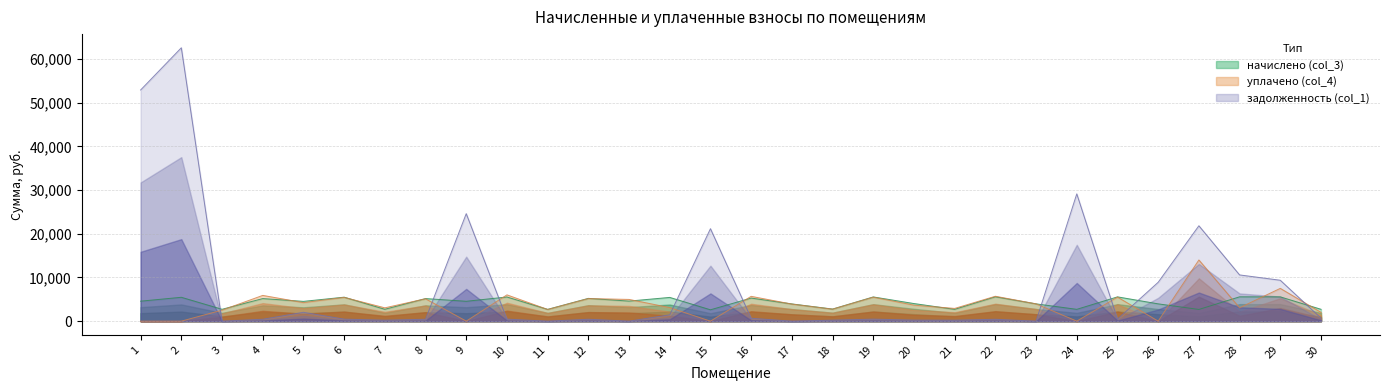

Reading right to left, list all the values displayed in this chart.

задолженность (col_1): 30=682.3	29=9358.8	28=10578.5	27=21827.5	26=8895.3	25=463.1	24=29131.2	23=0.0	22=427.7	21=225.2	20=243.5	19=461.6	18=230.4	17=0.0	16=655.3	15=21161.0	14=1444.0	13=0.0	12=434.2	11=0.0	10=460.9	9=24601.1	8=430.5	7=226.1	6=457.2	5=2025.1	4=430.5	3=0.0	2=62560.9	1=52901.7
начислено (col_3): 30=2712.1	29=5557.6	28=5566.4	27=2676.5	26=3957.0	25=5557.6	24=2703.1	23=3957.0	22=5575.3	21=2703.1	20=4028.0	19=5539.7	18=2765.4	17=3939.1	16=5281.8	15=2596.4	14=5433.0	13=4588.3	12=5210.8	11=2694.2	10=5530.8	9=4543.8	8=5166.2	7=2712.1	6=5486.4	5=4526.0	4=5166.2	3=2712.1	2=5459.6	1=4570.4
уплачено (col_4): 30=2005.8	29=7500.0	28=3061.1	27=14000.0	26=0.0	25=5508.8	24=0.0	23=3957.0	22=5697.5	21=2913.3	20=3655.8	19=5491.1	18=2741.1	17=3904.6	16=5675.8	15=0.0	14=3100.8	13=4970.7	12=5165.1	11=2670.6	10=6014.2	9=0.0	8=5120.9	7=3047.4	6=5438.3	5=4237.8	4=5891.3	3=2513.8	2=0.0	1=0.0